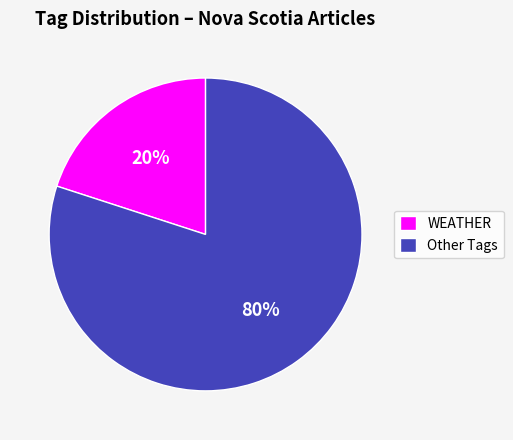

To the nearest percent, what is the combined percentage of Other Tags and WEATHER?

100%